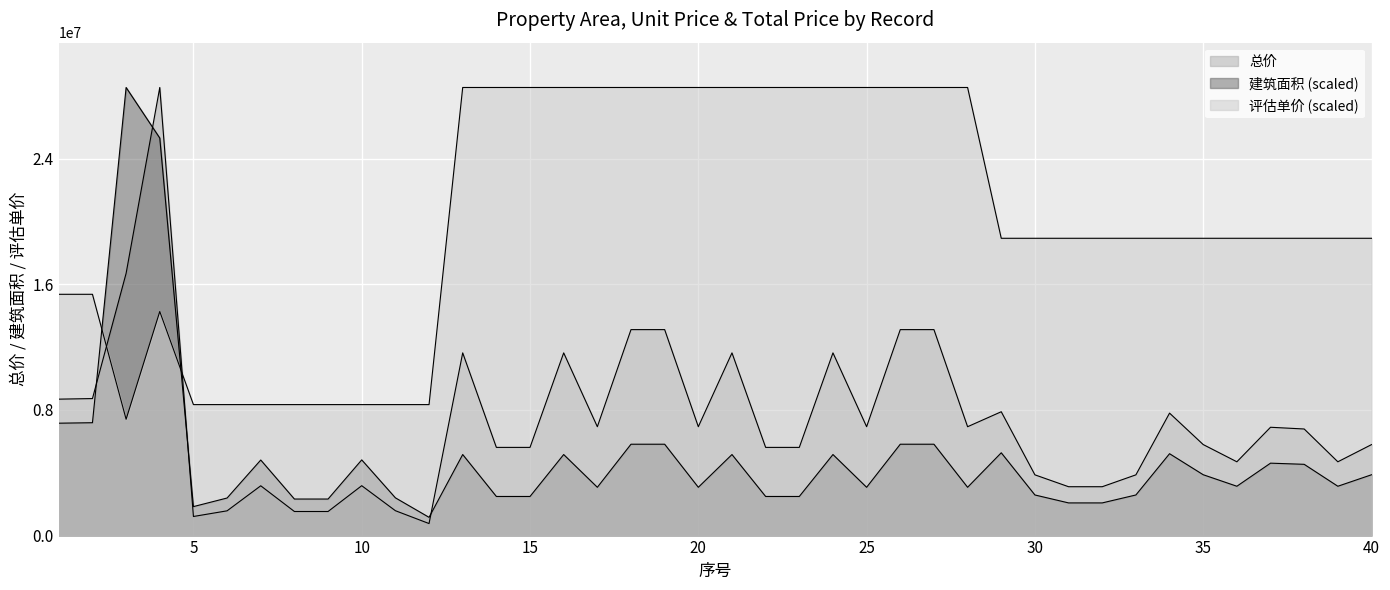

Reading right to left, list all the values displayed in this chart.

总价: 40=5791515.0	39=4698210.0	38=6786495.0	37=6896550.0	36=4698210.0	35=5795310.0	34=7797000.0	33=3867105.0	32=3111210.0	31=3111210.0	30=3867105.0	29=7884630.0	28=6931600.0	27=13113880.0	26=13113880.0	25=6931600.0	24=11632920.0	23=5614960.0	22=5614960.0	21=11632920.0	20=6931600.0	19=13113880.0	18=13113880.0	17=6931600.0	16=11632920.0	15=5614960.0	14=5614960.0	13=11632920.0	12=766080.0	11=1584448.0	10=3176344.0	9=1533376.0	8=1533376.0	7=3170264.0	6=1576392.0	5=1215848.0	4=28530060.0	3=16698015.0	2=8723680.0	1=8686440.0
建筑面积: 40=3872083.3	39=3141123.0	38=4537305.7	37=4610886.2	36=3141123.0	35=3874620.6	34=5212907.8	33=2585463.9	32=2080088.6	31=2080088.6	30=2585463.9	29=5271495.4	28=3074693.0	27=5817005.4	26=5817005.4	25=3074693.0	24=5160086.8	23=2490662.8	22=2490662.8	21=5160086.8	20=3074693.0	19=5817005.4	18=5817005.4	17=3074693.0	16=5160086.8	15=2490662.8	14=2490662.8	13=5160086.8	12=1162524.6	11=2404396.1	10=4820094.5	9=2326894.4	8=2326894.4	7=4810868.1	6=2392171.1	5=1845046.4	4=25310512.8	3=28530060.0	2=7186431.7	1=7155754.0
评估单价: 40=18928597.5	39=18928597.5	38=18928597.5	37=18928597.5	36=18928597.5	35=18928597.5	34=18928597.5	33=18928597.5	32=18928597.5	31=18928597.5	30=18928597.5	29=18928597.5	28=28530060.0	27=28530060.0	26=28530060.0	25=28530060.0	24=28530060.0	23=28530060.0	22=28530060.0	21=28530060.0	20=28530060.0	19=28530060.0	18=28530060.0	17=28530060.0	16=28530060.0	15=28530060.0	14=28530060.0	13=28530060.0	12=8339556.0	11=8339556.0	10=8339556.0	9=8339556.0	8=8339556.0	7=8339556.0	6=8339556.0	5=8339556.0	4=14265030.0	3=7406842.5	2=15362340.0	1=15362340.0